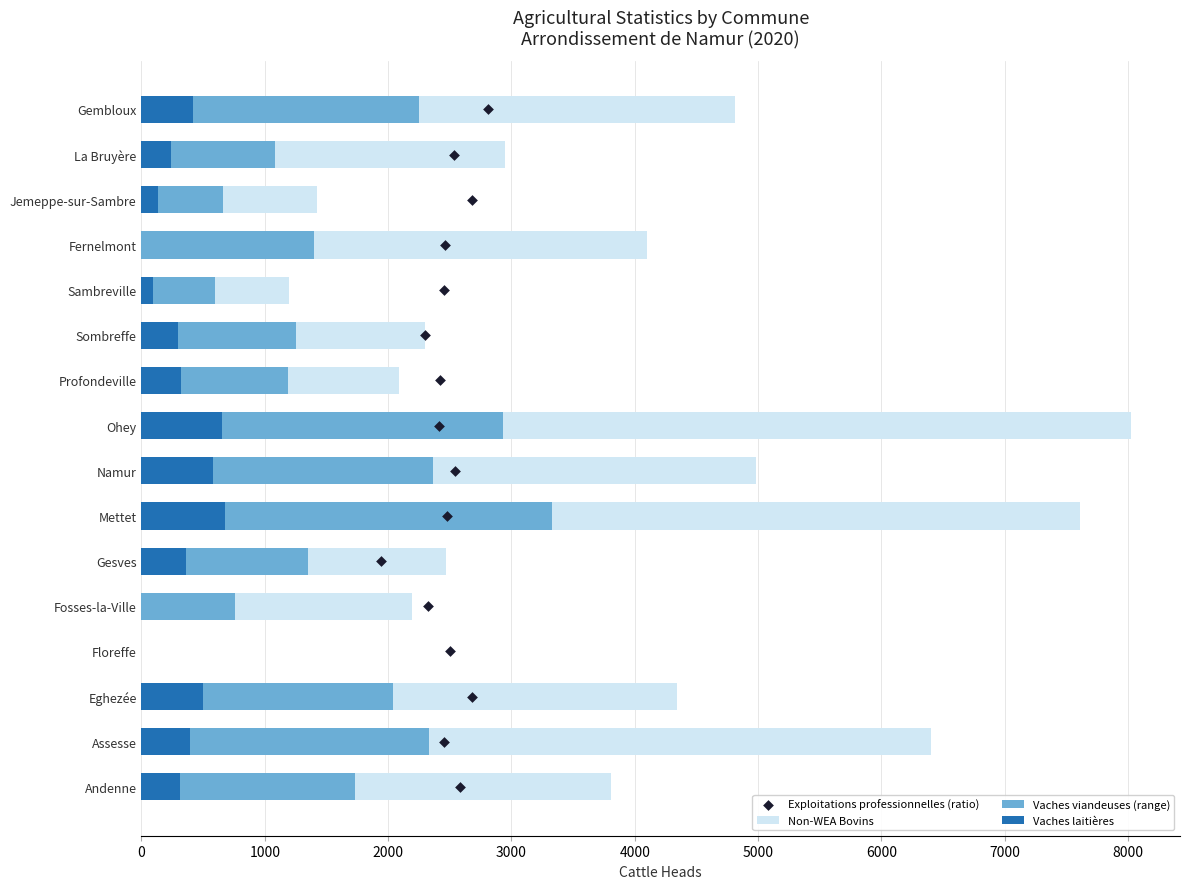

What is the highest value of the Vaches laitières series?

680